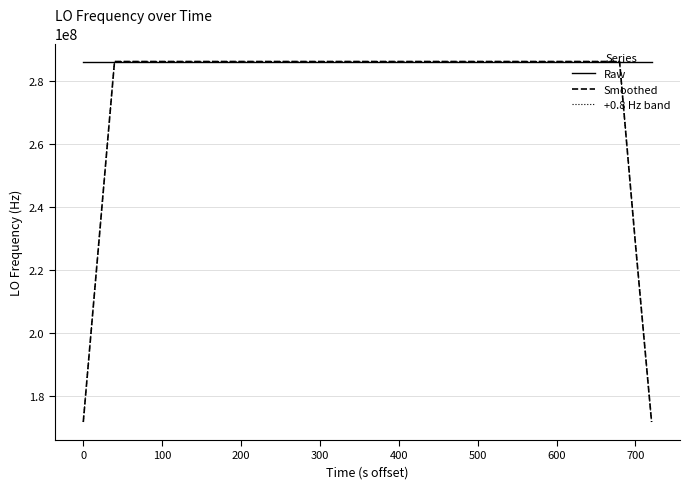

What is the minimum value shown in the chart?

171628200.4